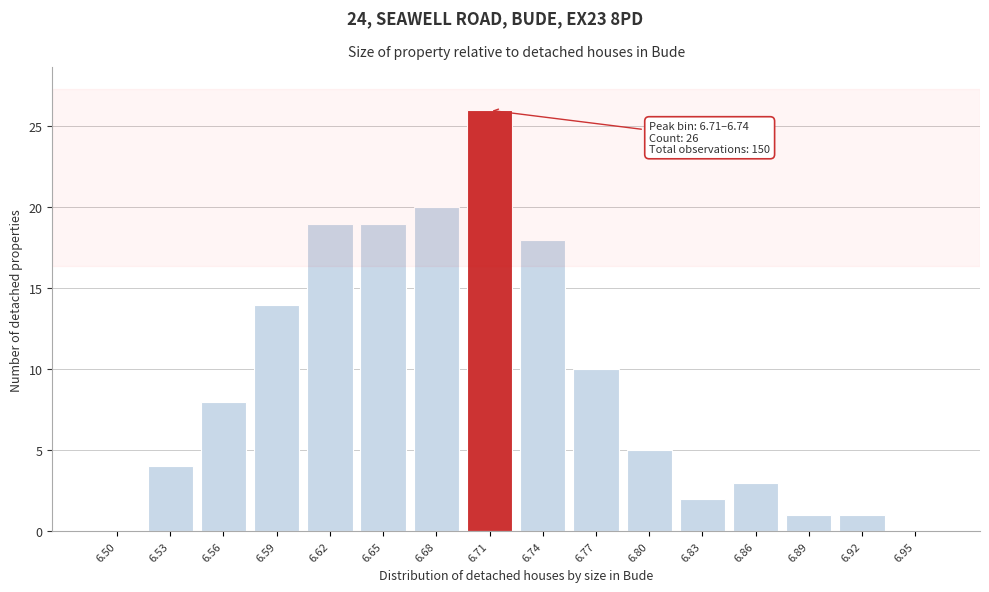

Reading left to right, transcribe all the data shown in this chart.

6.50=0	6.53=4	6.56=8	6.59=14	6.62=19	6.65=19	6.68=20	6.71=26	6.74=18	6.77=10	6.80=5	6.83=2	6.86=3	6.89=1	6.92=1	6.95=0